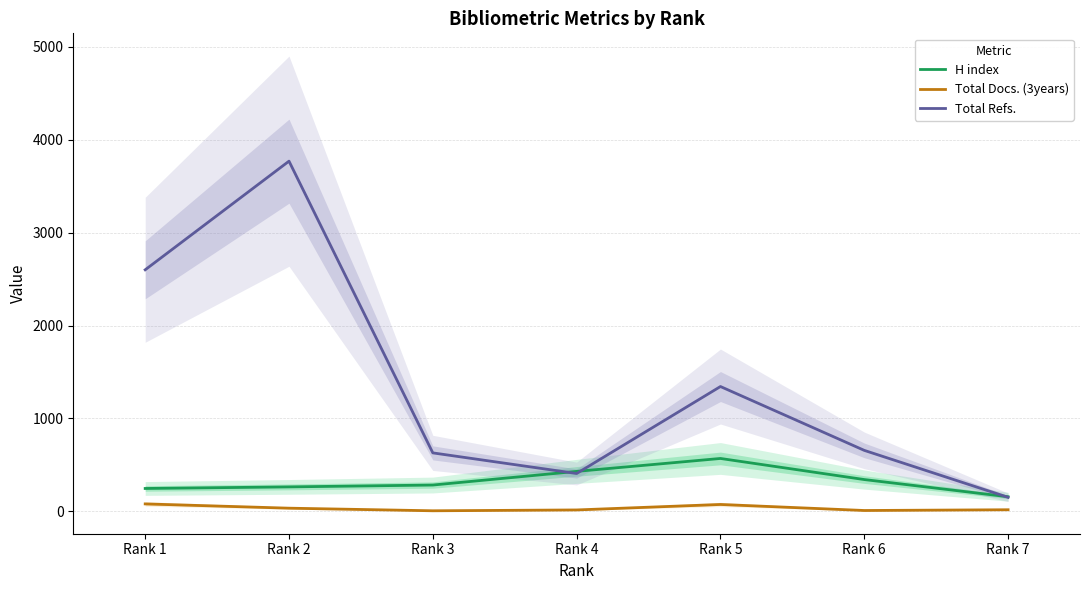

Reading left to right, what are all the values shown in this chart?

H index: 247	264	284	431	570	343	158
Total Docs. (3years): 81	35	7	16	75	10	18
Total Refs.: 2600	3769	630	408	1344	657	152